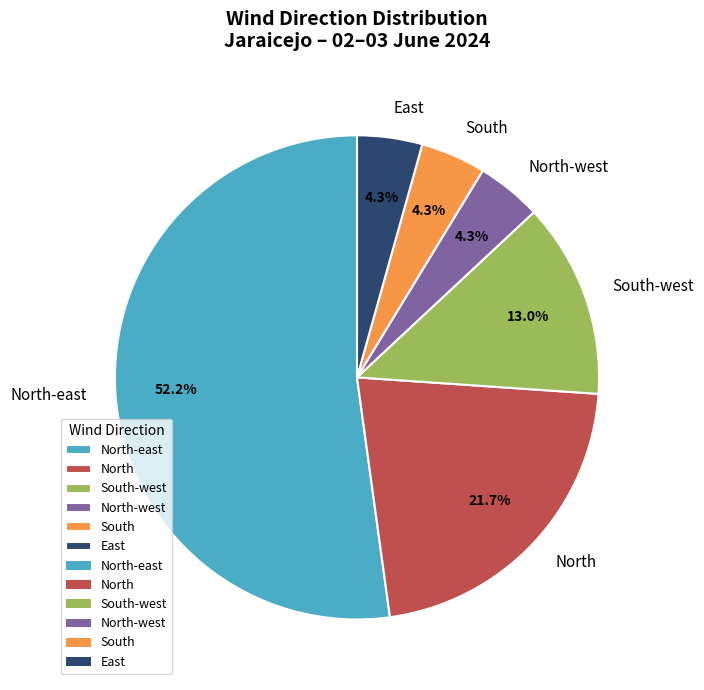

What is the largest slice in the pie chart?

North-east